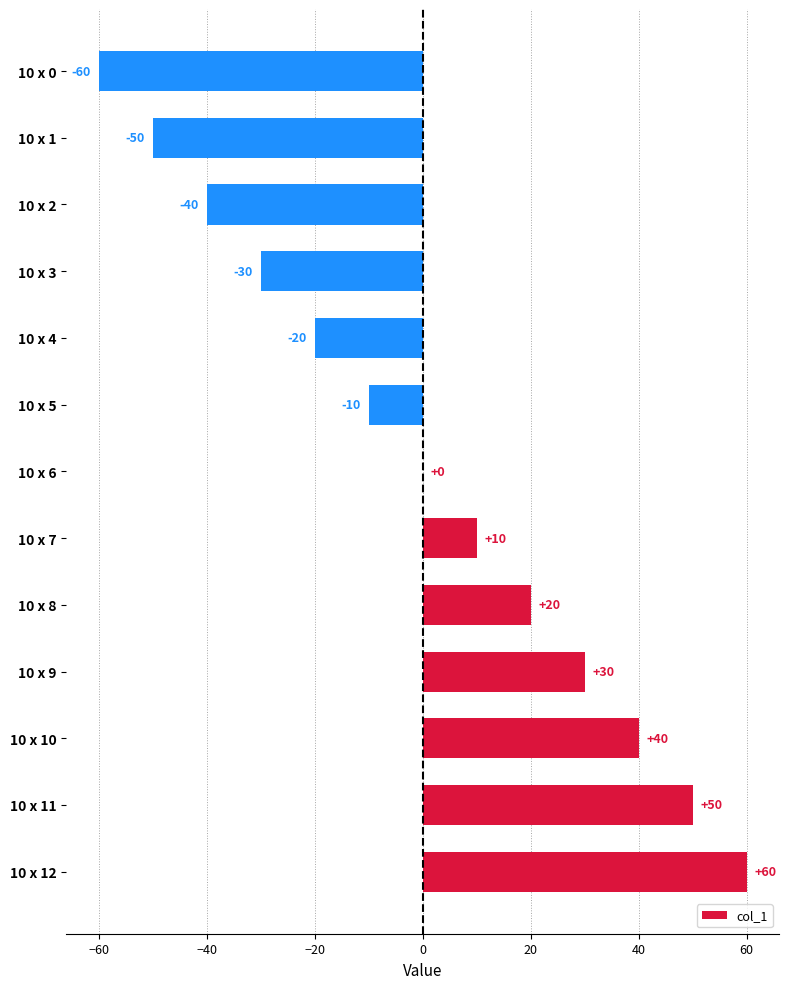

Is it true that the value at 10 x 3 is -50?

False